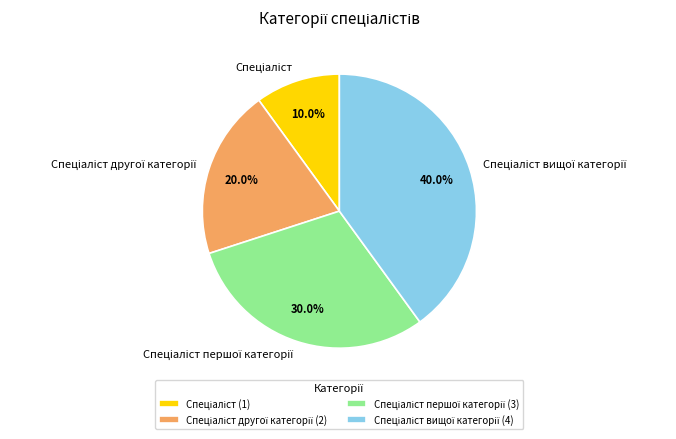

Is there any slice that represents more than half of the pie?

No